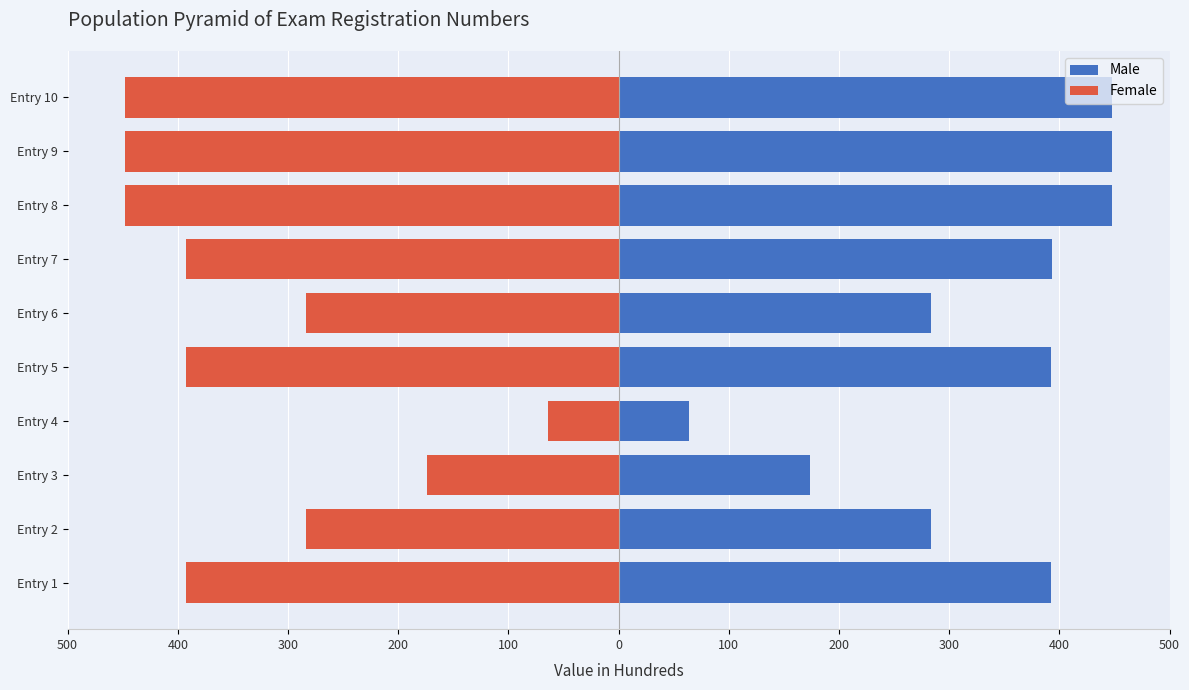

What is the value of the Male bar at the 4th from the left?

64.2